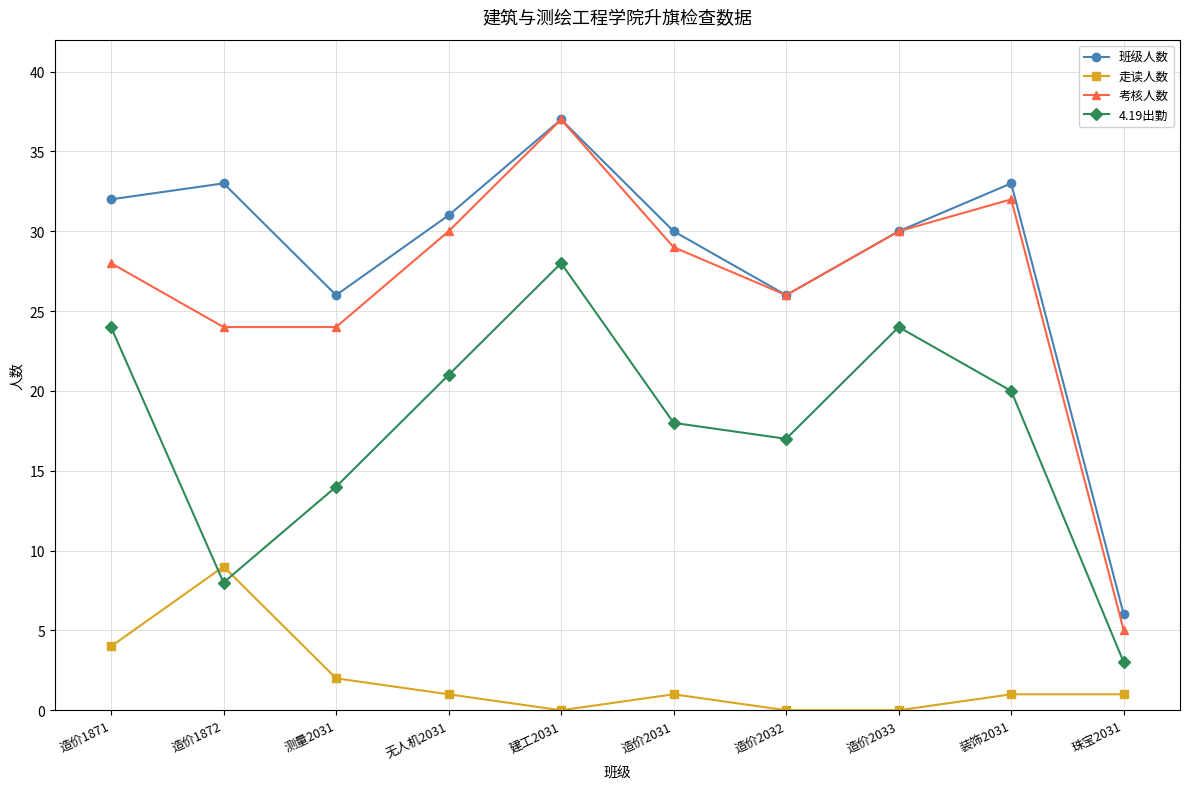

What is the difference between the highest and lowest values at 建工2031?

37